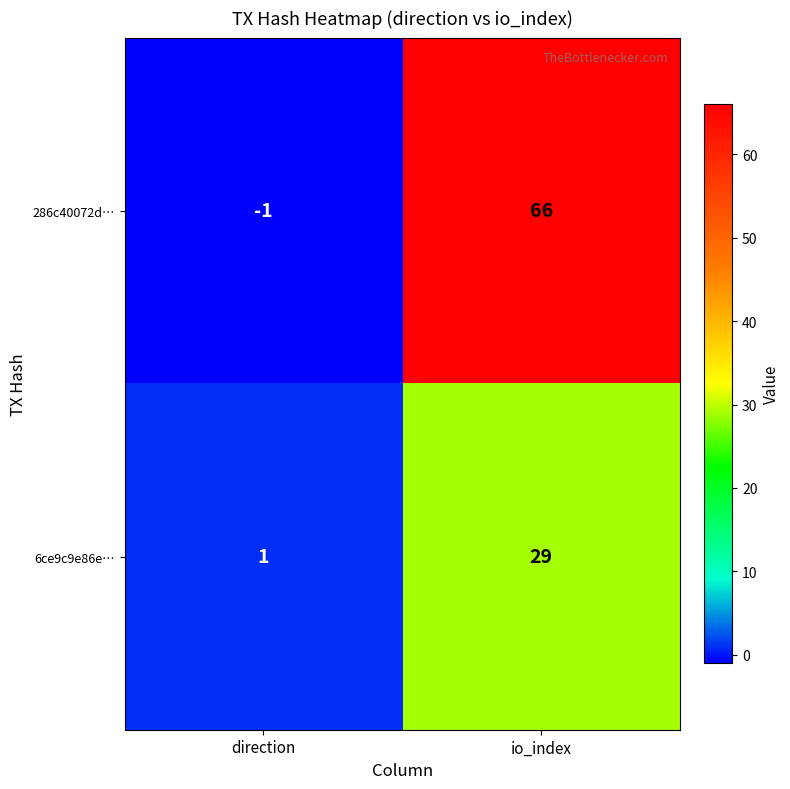

At direction, list the series in order from smallest to largest.

286c40072d…, 6ce9c9e86e…